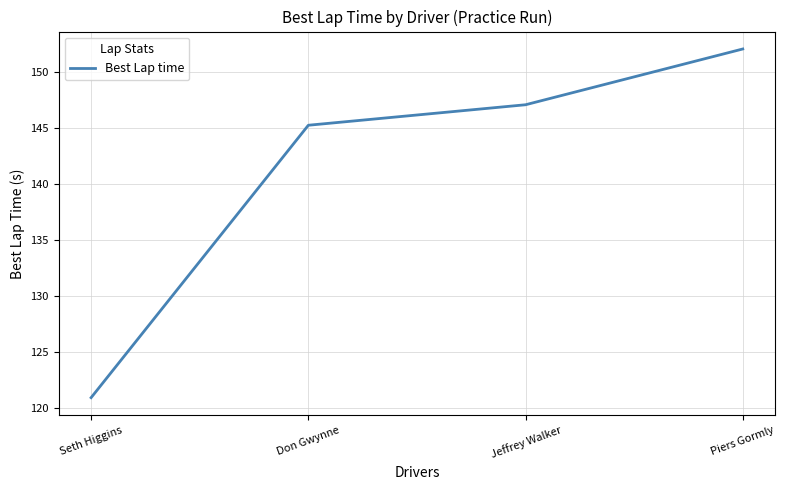

True or false: there are more than 0 points higher than both neighbors.

False